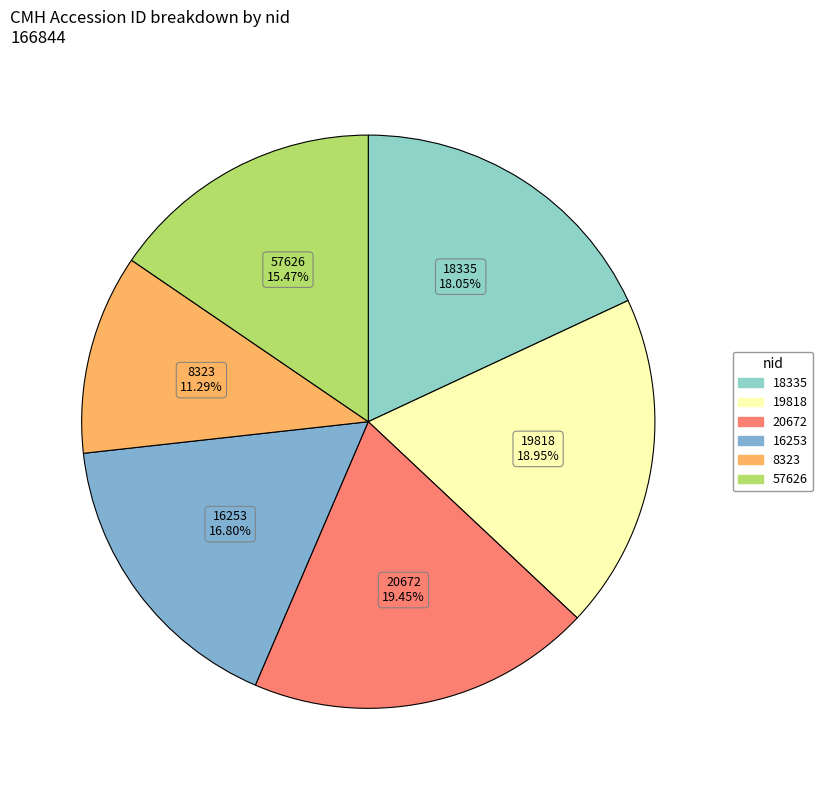

Which slice is the smallest?

8323